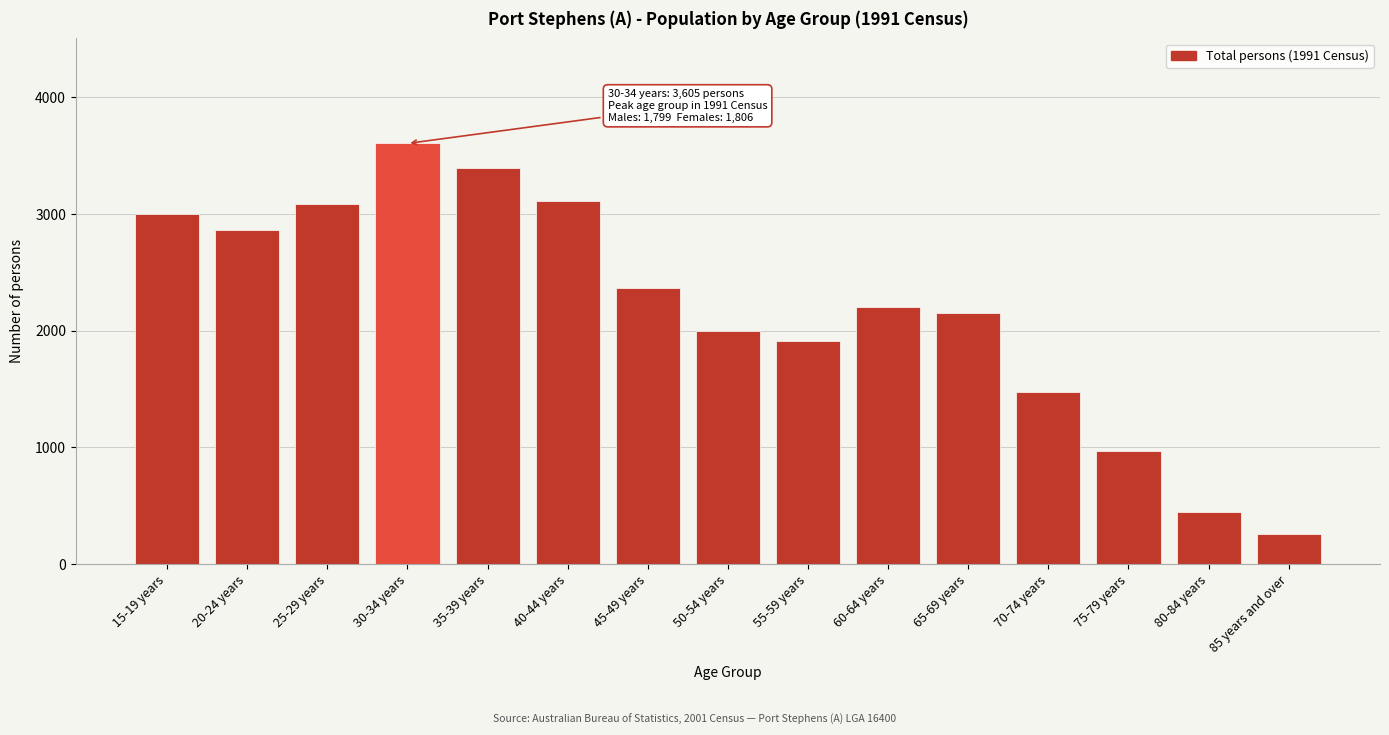

Reading right to left, transcribe all the data shown in this chart.

260	450	967	1475	2154	2203	1914	2001	2367	3111	3394	3605	3088	2863	3002